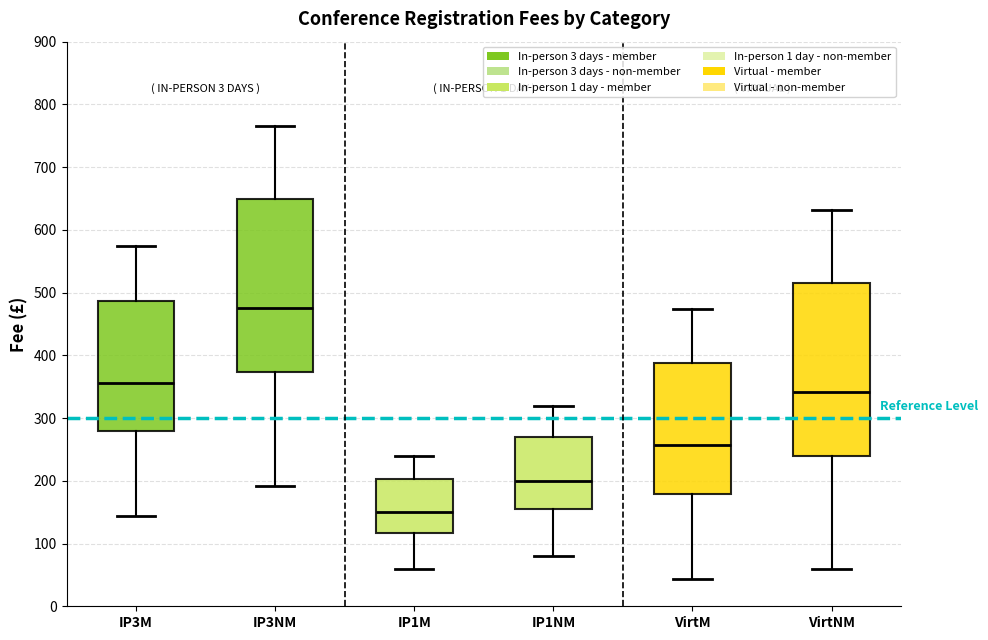

Which box's median line is the highest?

IP3NM